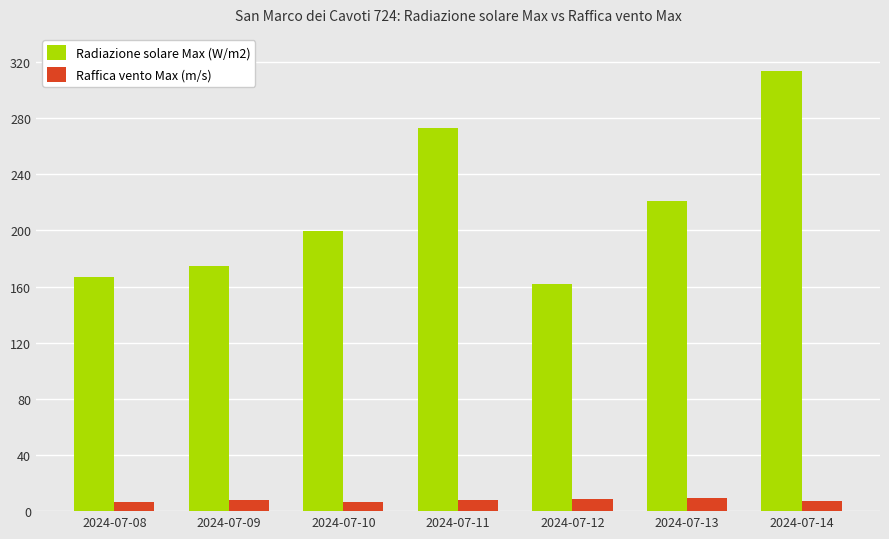

What is the lowest value of the Radiazione solare Max (W/m2) series?

162.1